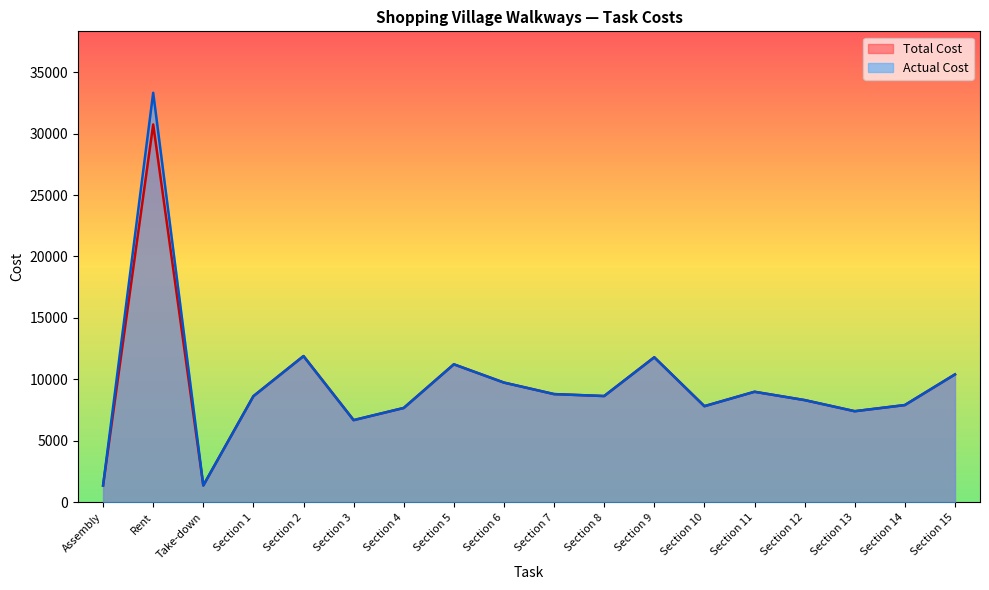

Which has a higher value, Section 7 or Section 2?

Section 2